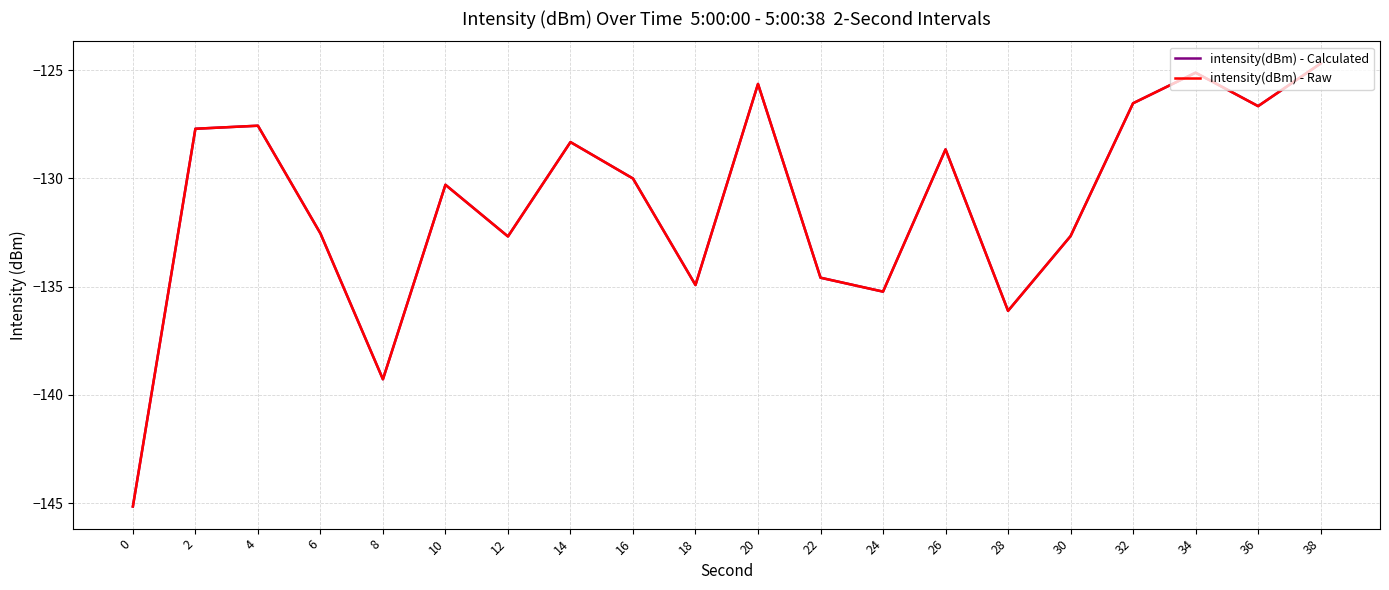

Which series has the largest total across all categories?

intensity(dBm) - Calculated